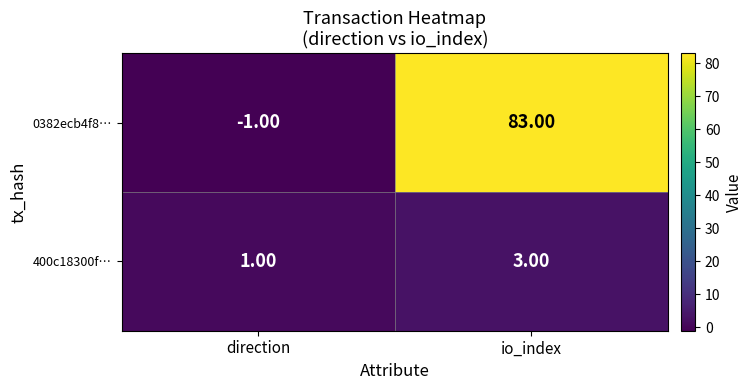

Which series has the largest total across all categories?

0382ecb4f8…